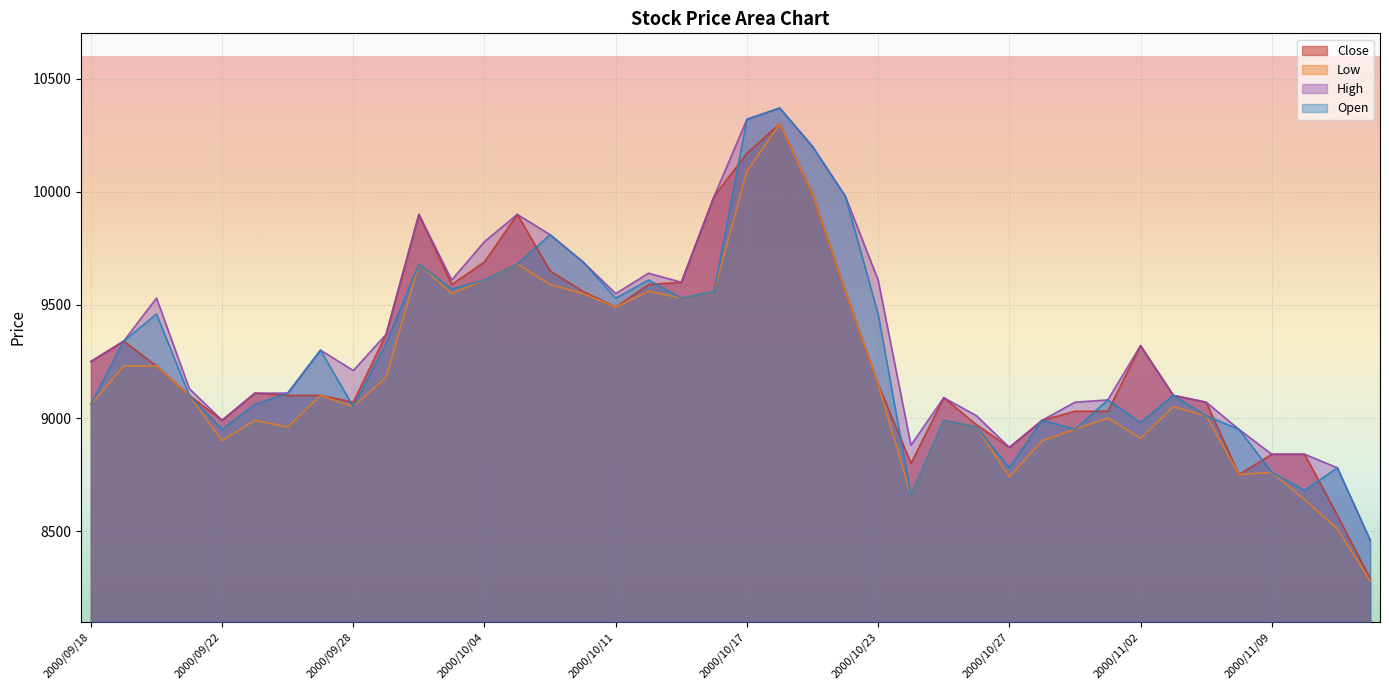

What is the value of the Low point at the 31st from the left?

8950